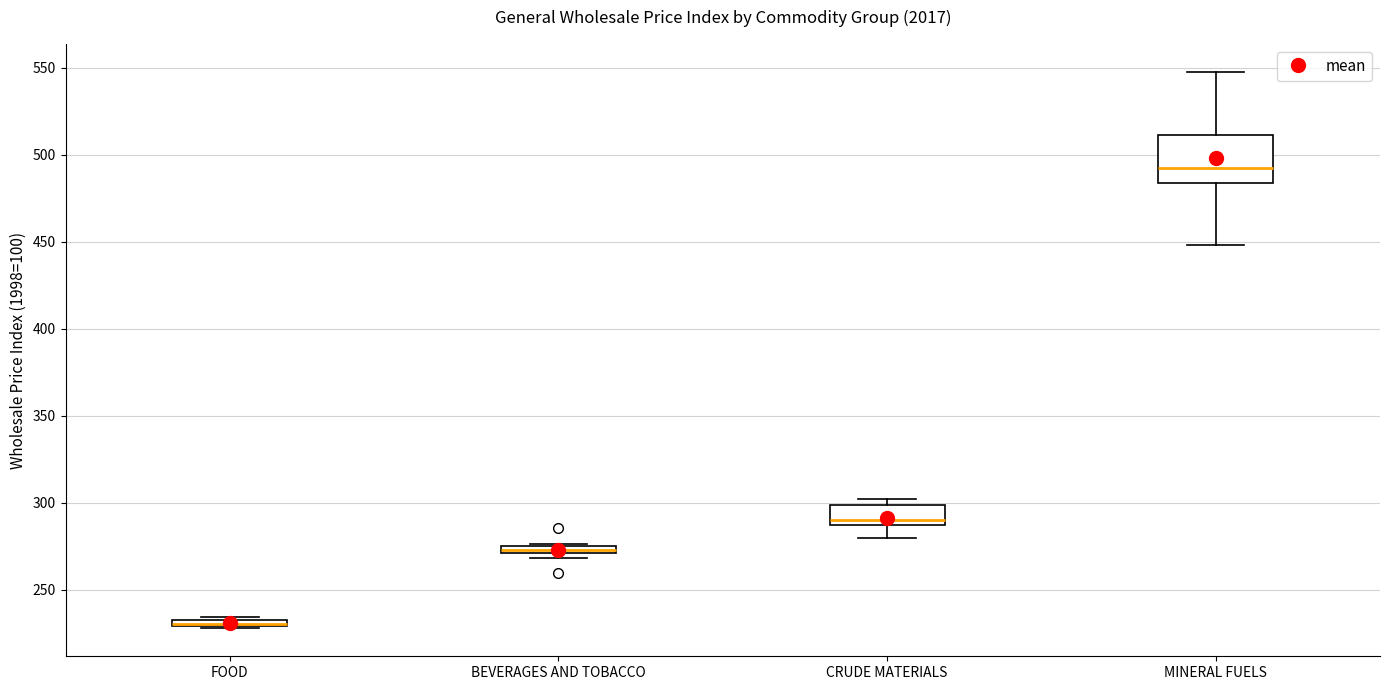

Where does the median line of the box for CRUDE MATERIALS sit on the y-axis? The values are not printed on the chart, so give them approximately, as read against the axis.

290